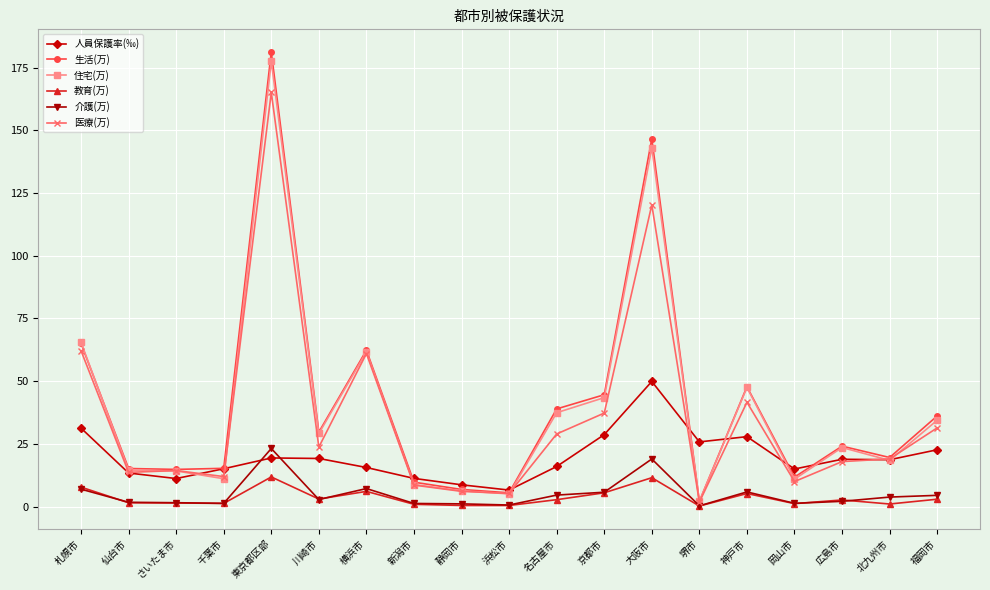

What is the label of the 12th point from the right?

新潟市